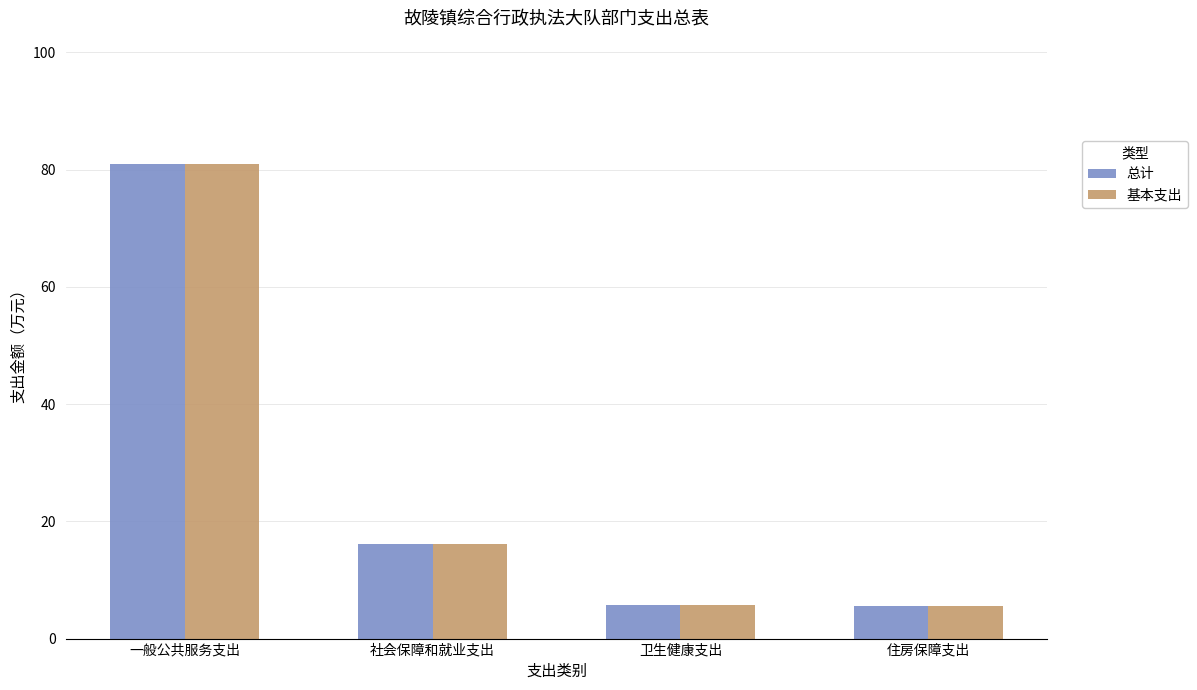

What is the sum of the 总计 values at 社会保障和就业支出 and 卫生健康支出?

21.8